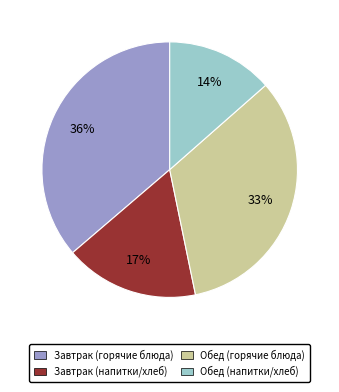

Is there a majority slice in this chart?

No